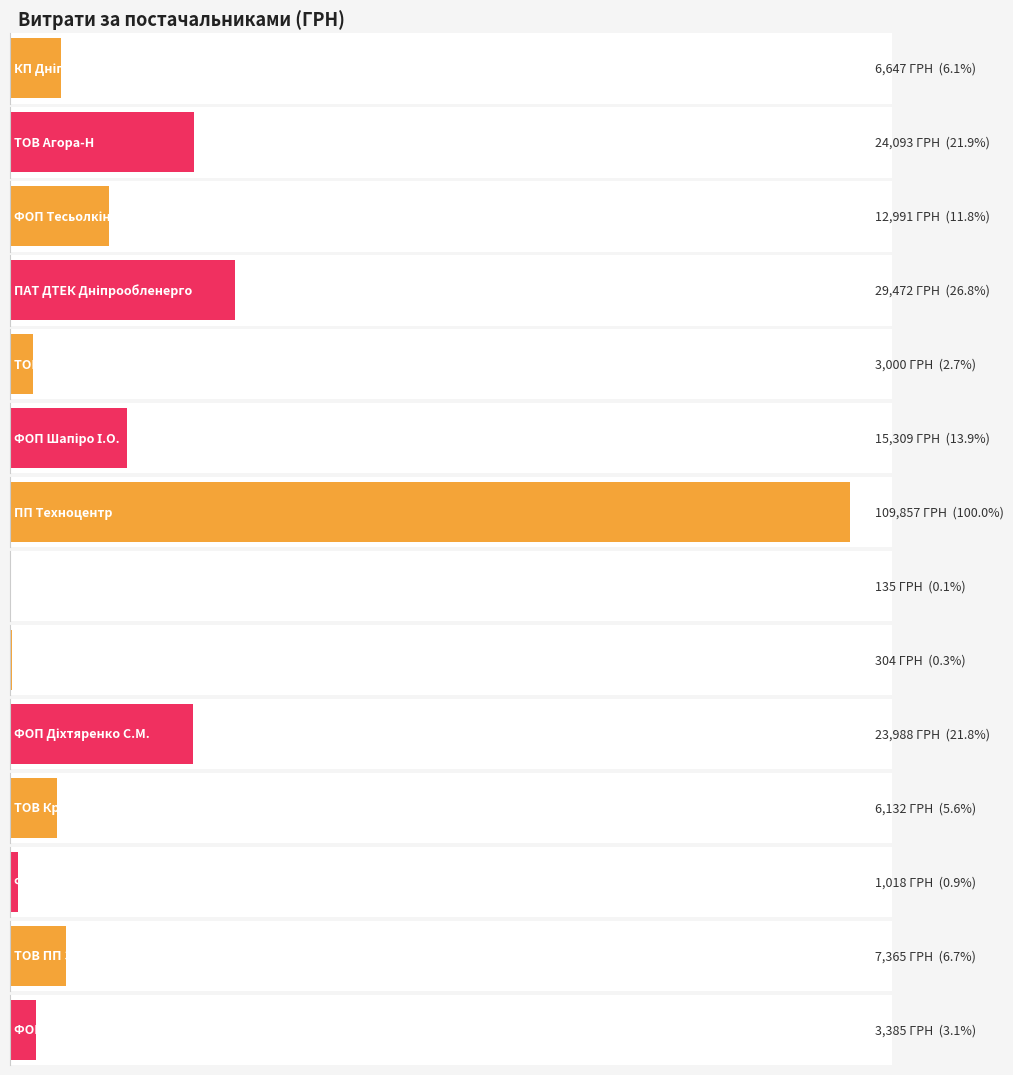

Read the value at ПП "Техноцентр".

109857.0